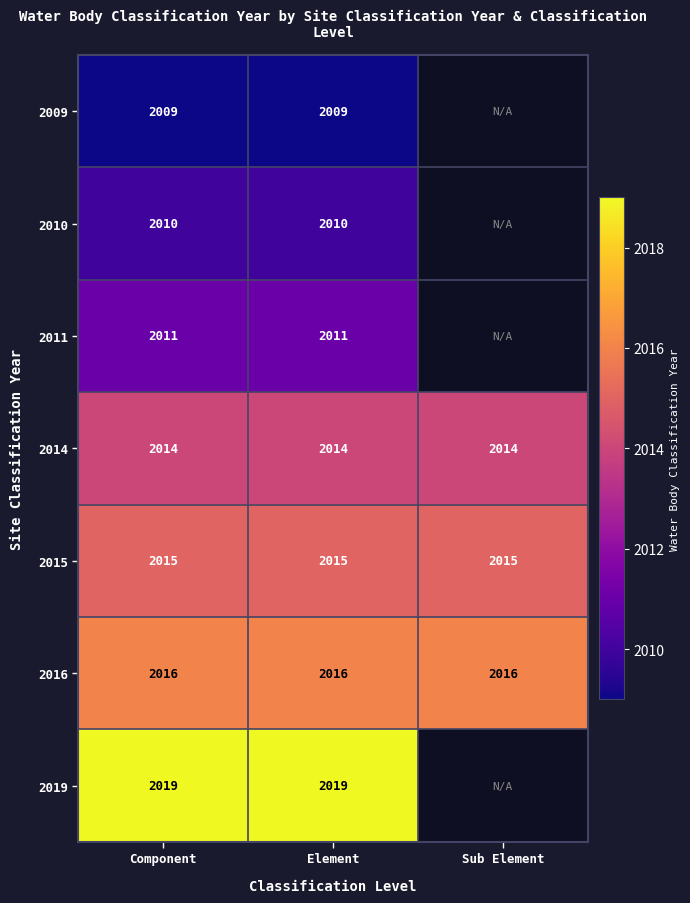

What is the difference between the highest and lowest values at Element?

10